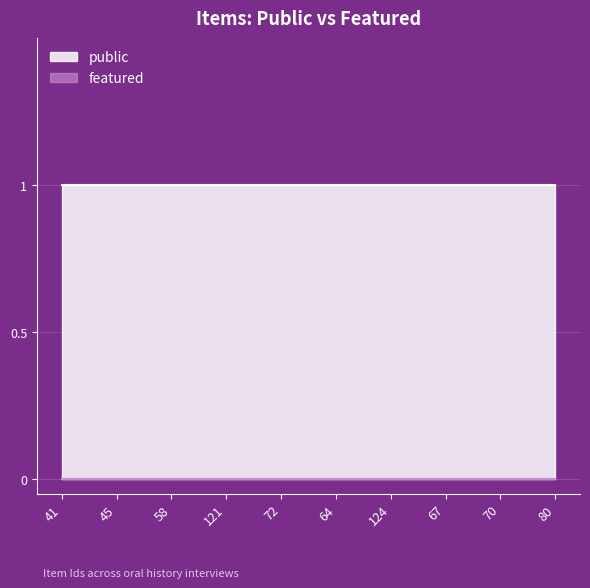

How many series are shown in this chart?

2